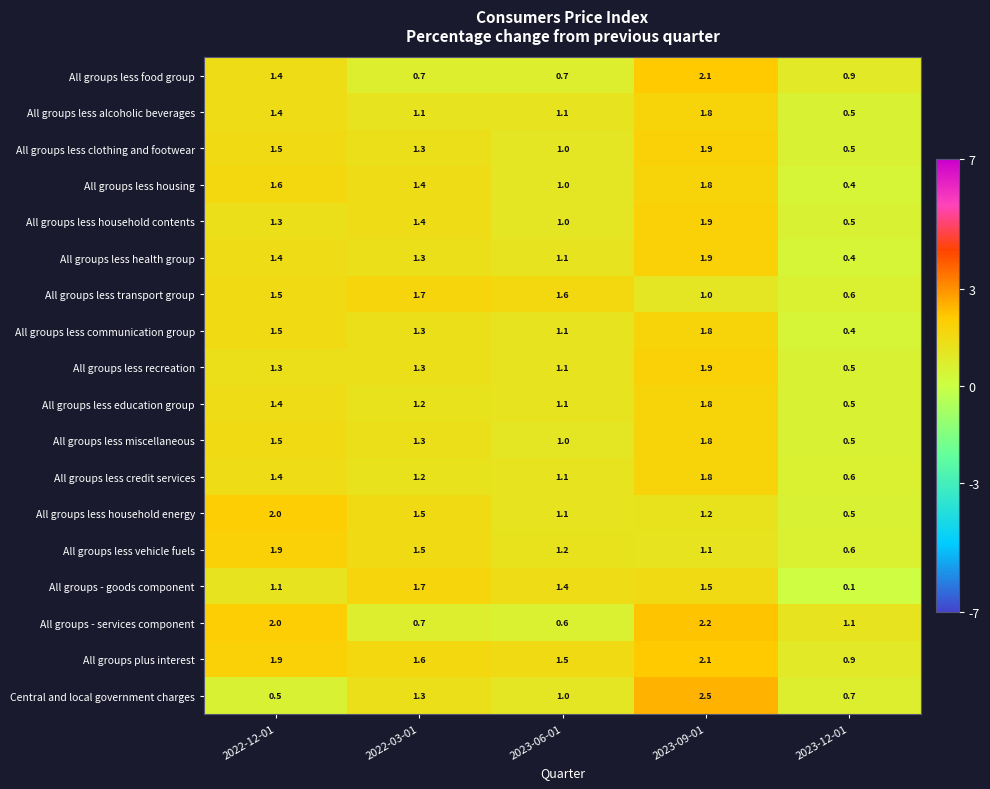

Between 2023-06-01 and 2023-12-01, which series saw the biggest shift?

All groups - goods component